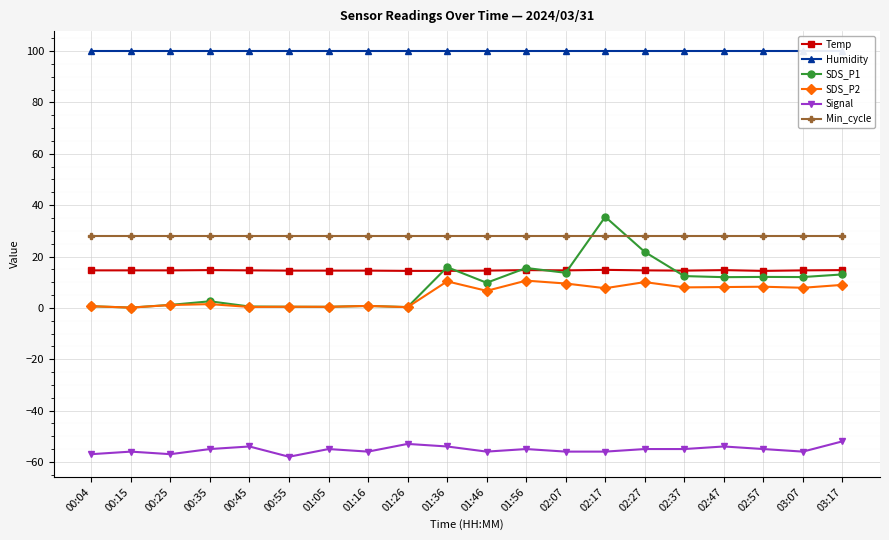

In SDS_P2, how many points are lower than both neighbors (excluding endpoints)?

8